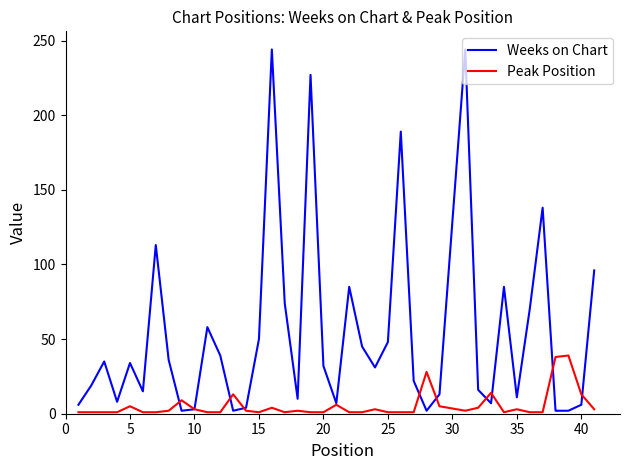

Which series has the largest range (max minus min)?

Weeks on Chart